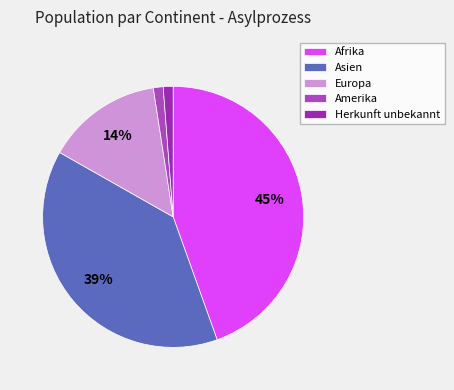

To the nearest percent, what percentage of the pie is Europa?

14%